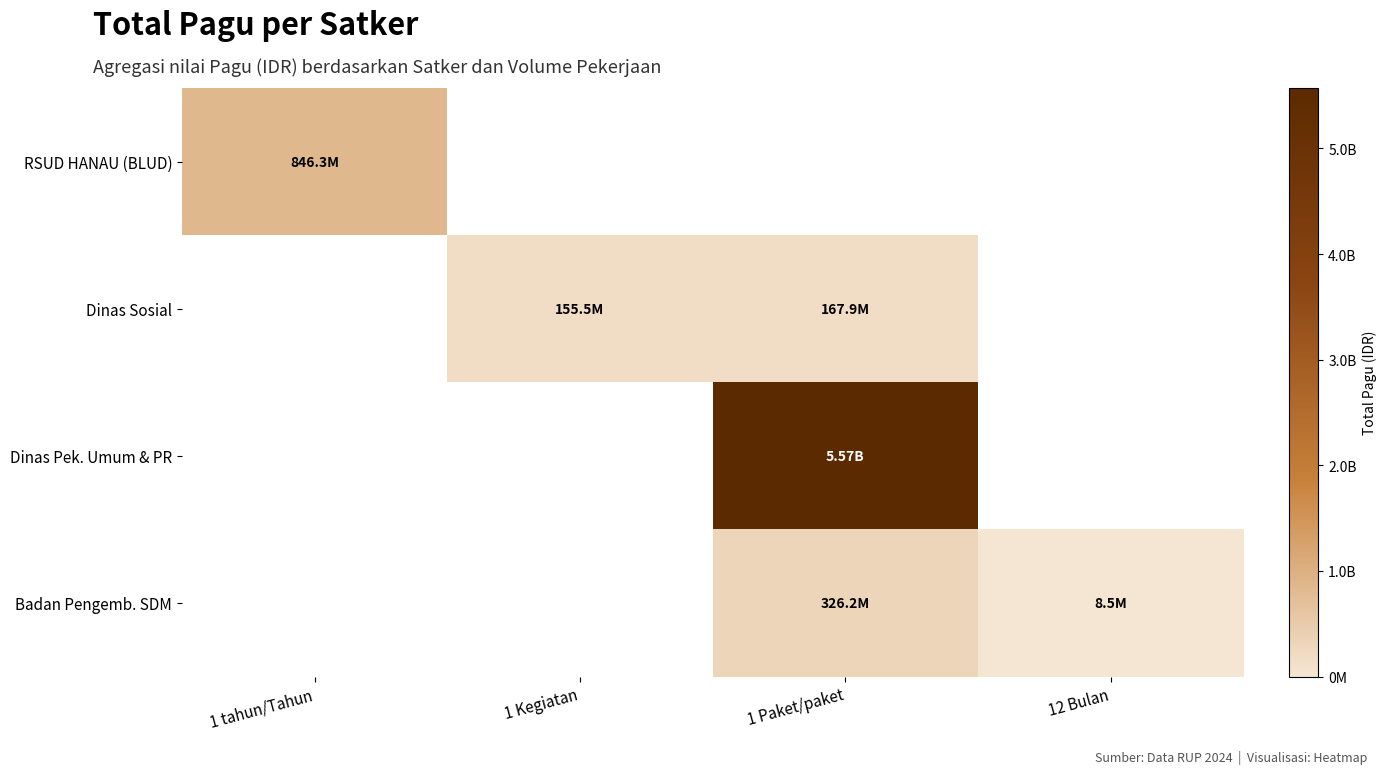

The Dinas Sosial series shows 86146448.0 at 1 Kegiatan. True or false?

False